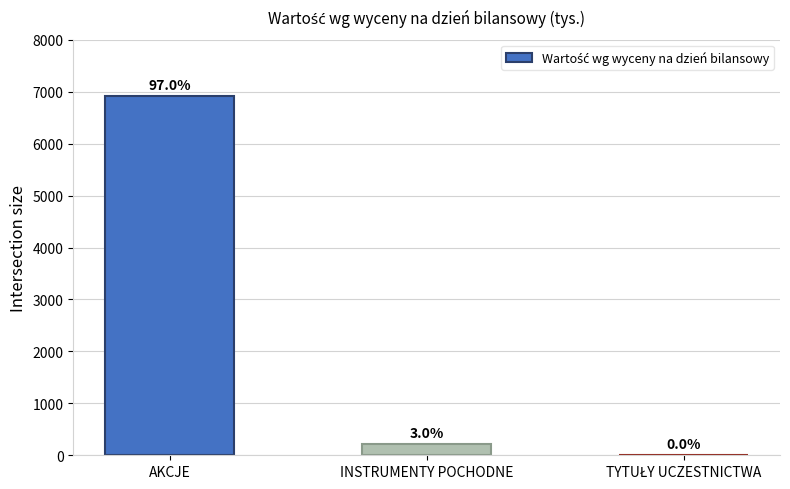

What is the label of the 2nd bar from the left?

INSTRUMENTY POCHODNE